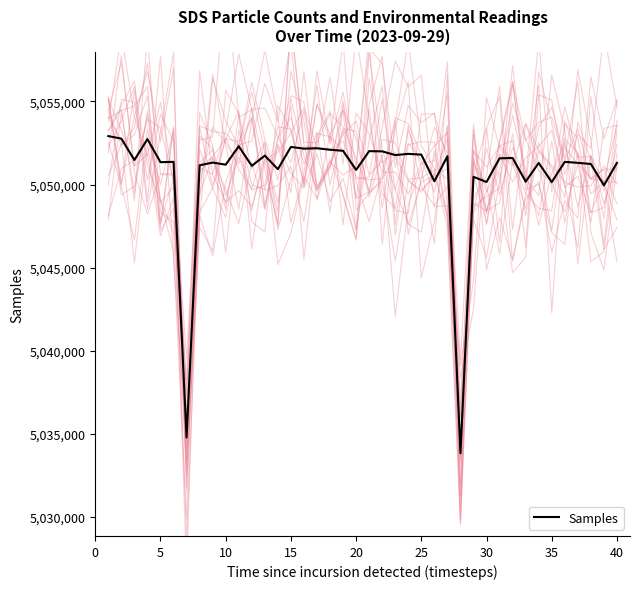

What is the difference between the maximum and minimum values?

19081